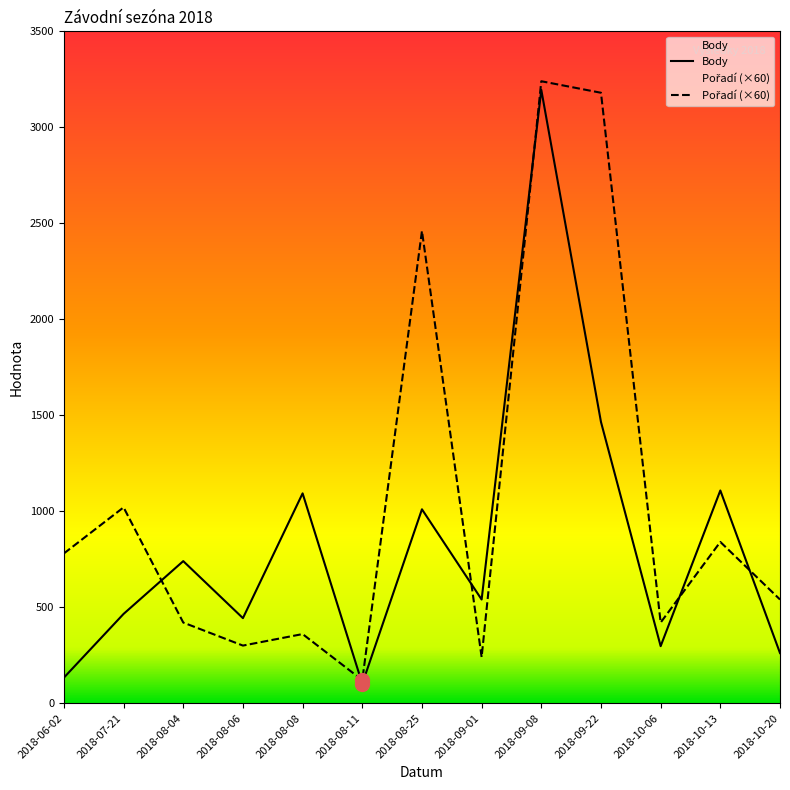

How many times do Pořadí and Body cross each other?

6